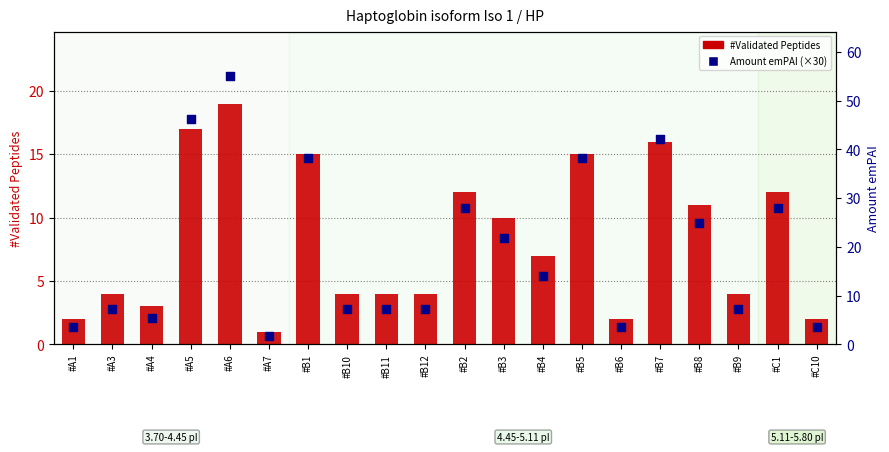

Is the value of Amount emPAI (×30) at #B8 greater than the value of #Validated Peptides at #C1?

Yes